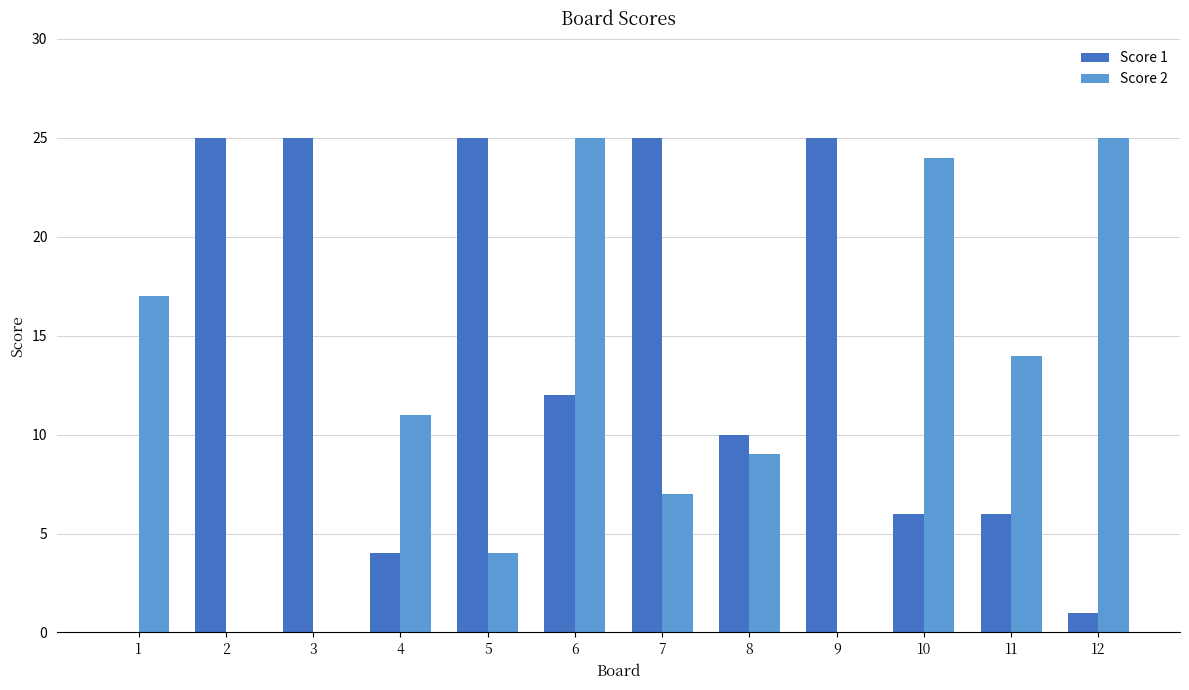

What is the average value of the Score 2 series?

11